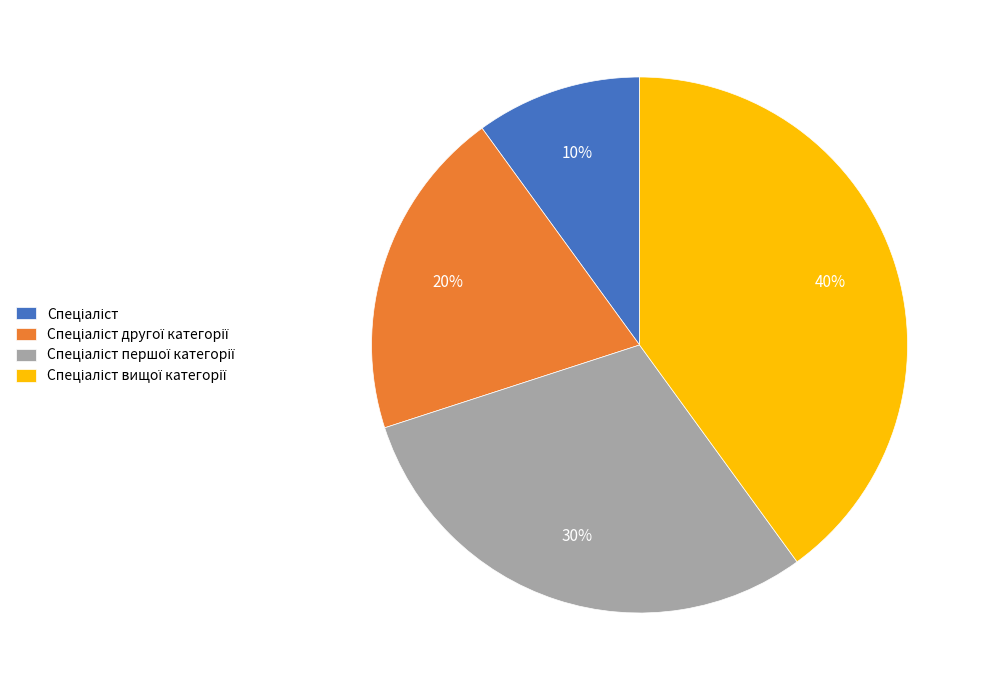

How many slices are in this pie chart?

4